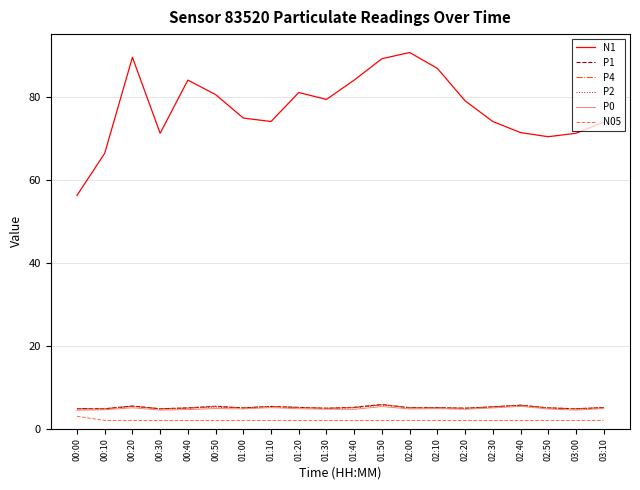

True or false: P1 and P0 intersect in this chart.

False